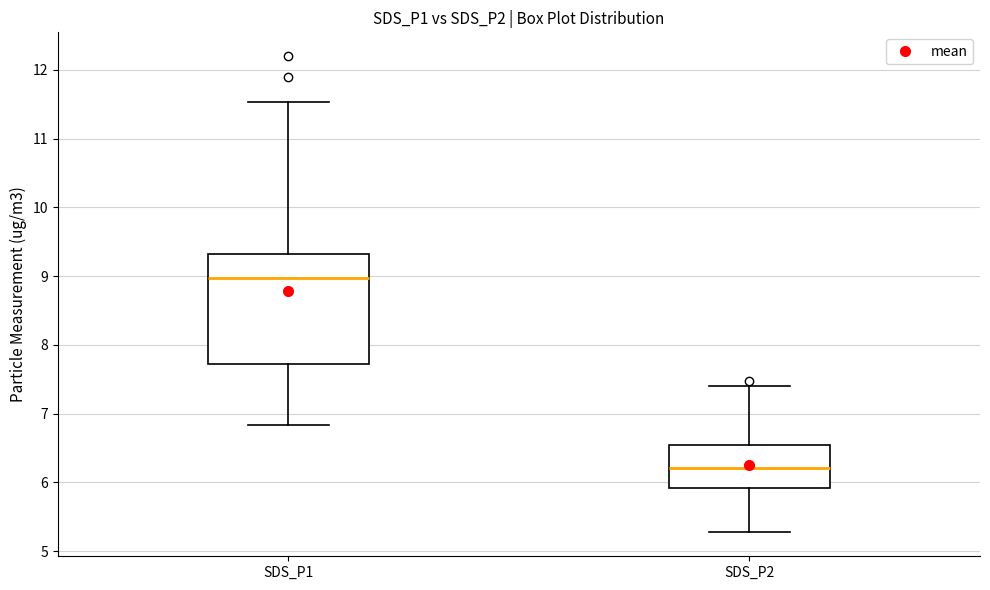

Comparing the boxes themselves (not the whiskers), which one is the tallest?

SDS_P1